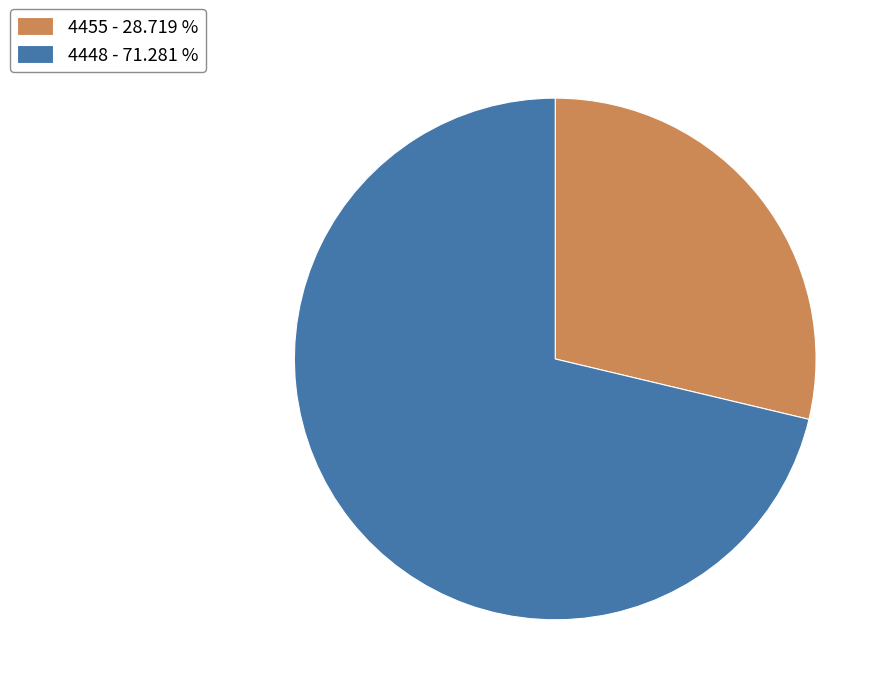

Which category has the smallest portion of the pie?

4455